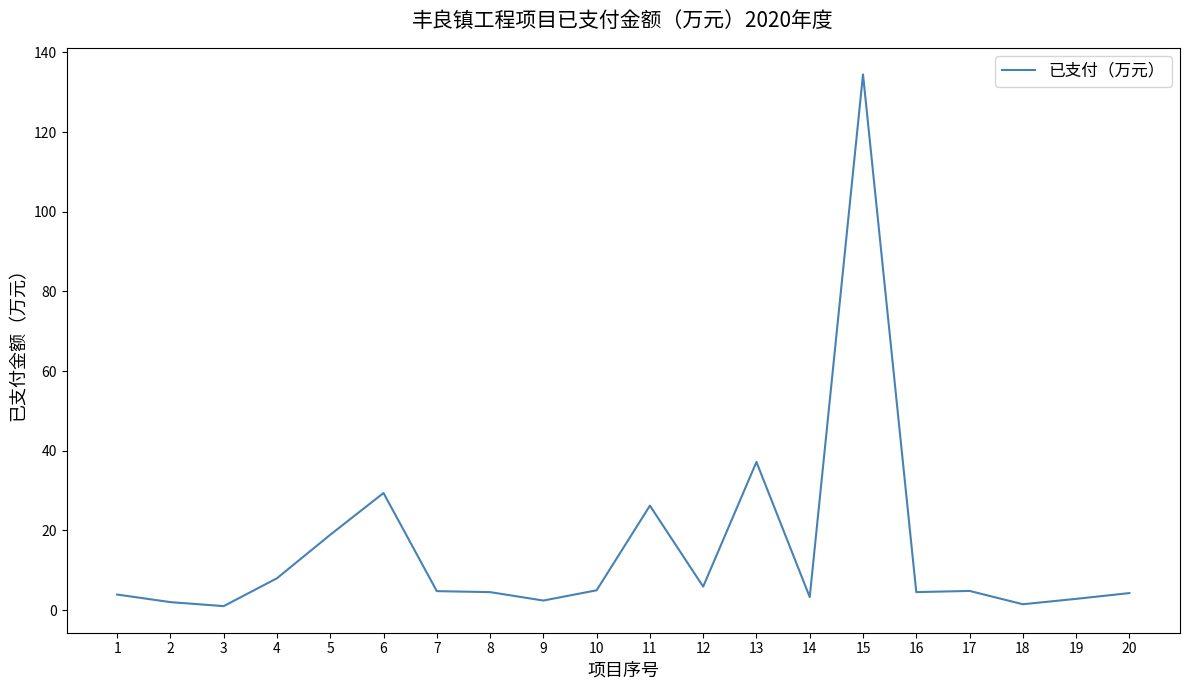

What is the approximate value at 16?

4.5